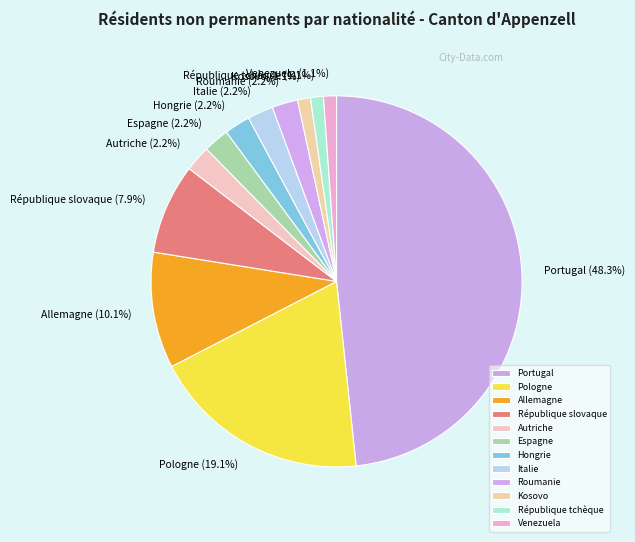

To the nearest percent, what portion does Venezuela represent?

1%